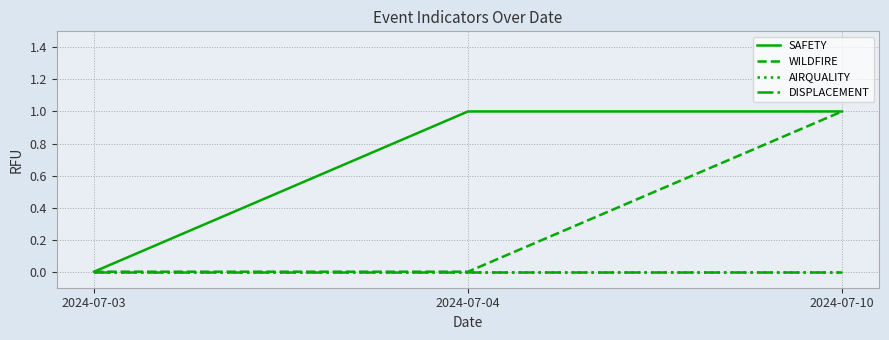

Does the chart display data point markers on the line(s)?

No